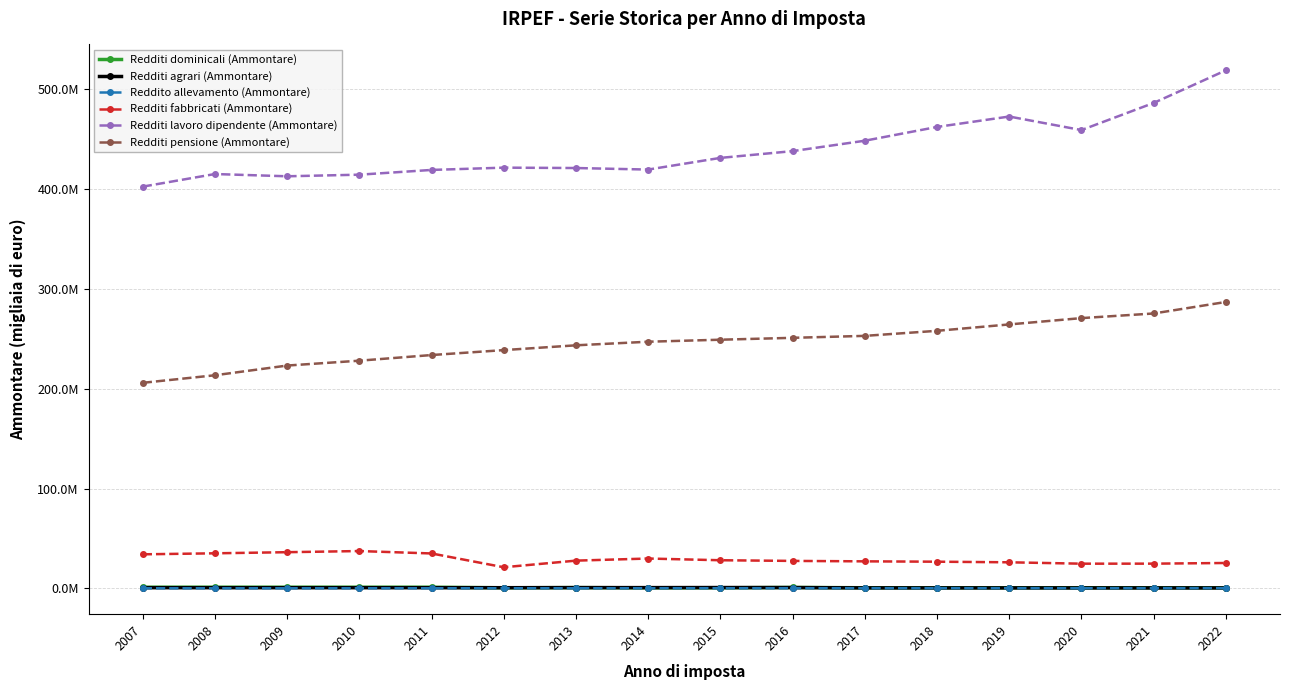

What are all the series names shown in the legend?

Redditi dominicali (Ammontare), Redditi agrari (Ammontare), Reddito allevamento (Ammontare), Redditi fabbricati (Ammontare), Redditi lavoro dipendente (Ammontare), Redditi pensione (Ammontare)